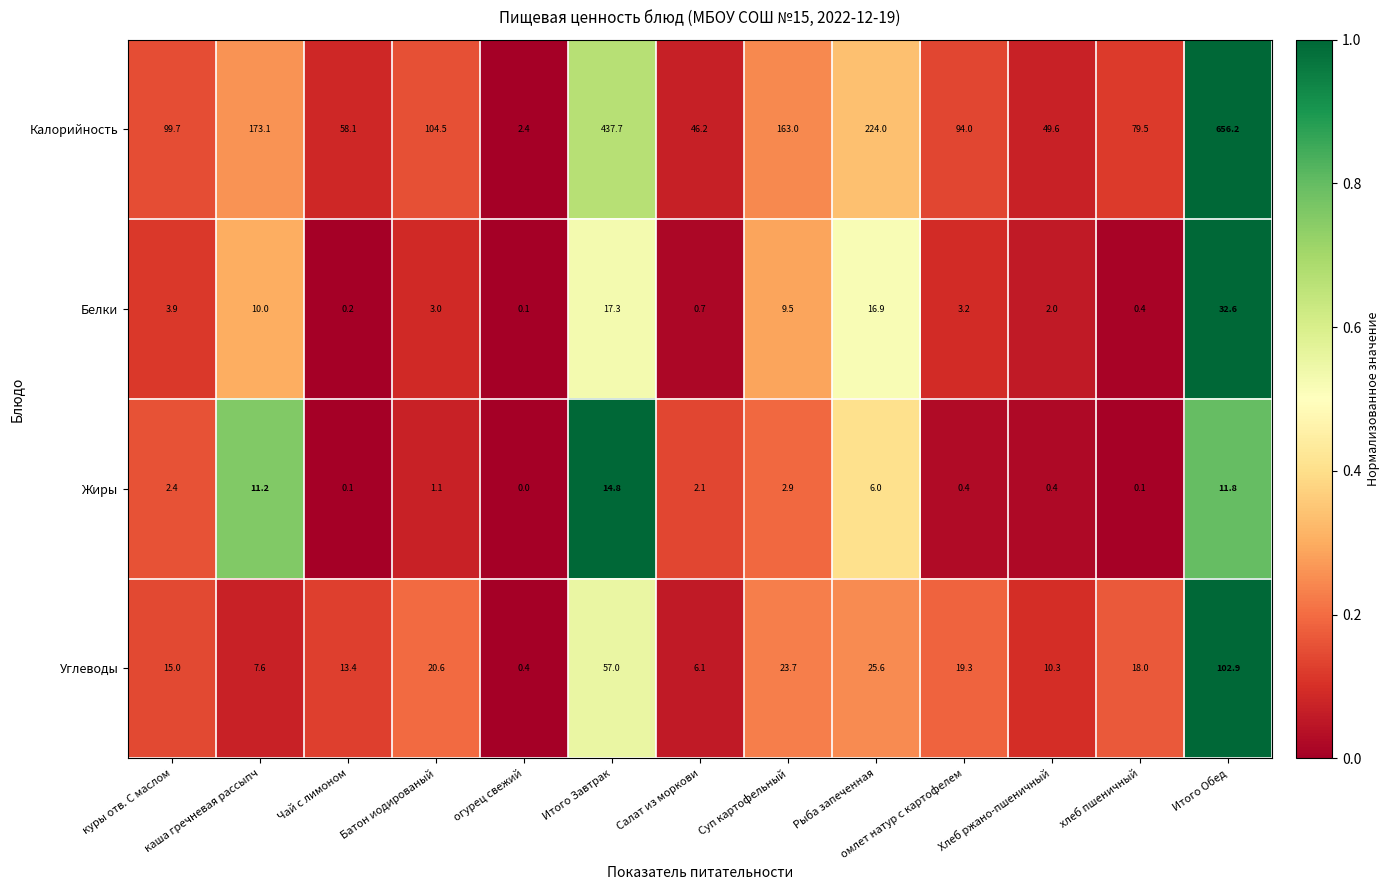

What is the difference between the highest and lowest values at Чай с лимоном?

58.0